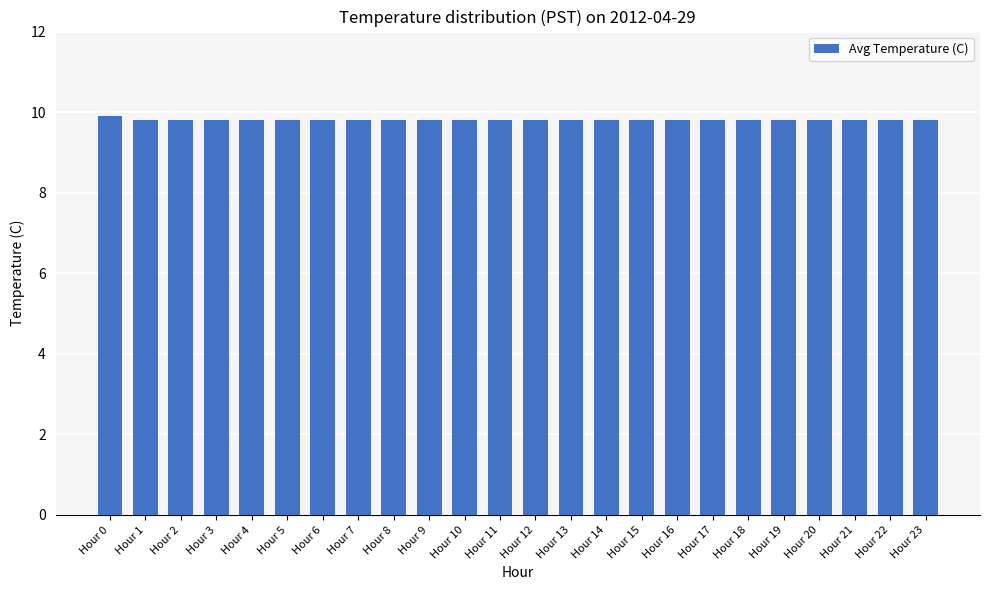

What is the value of the 19th bar from the left?

9.8